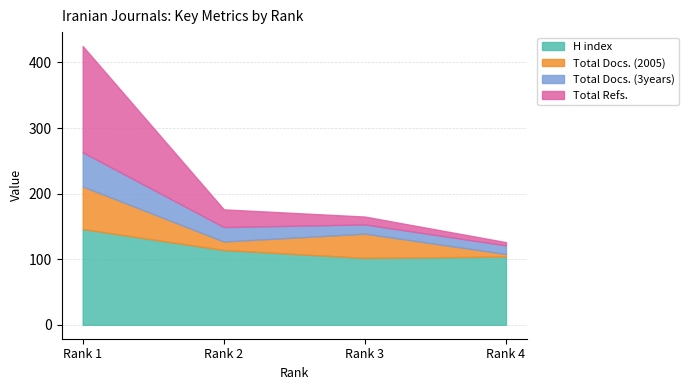

Does the chart have visible grid lines?

Yes